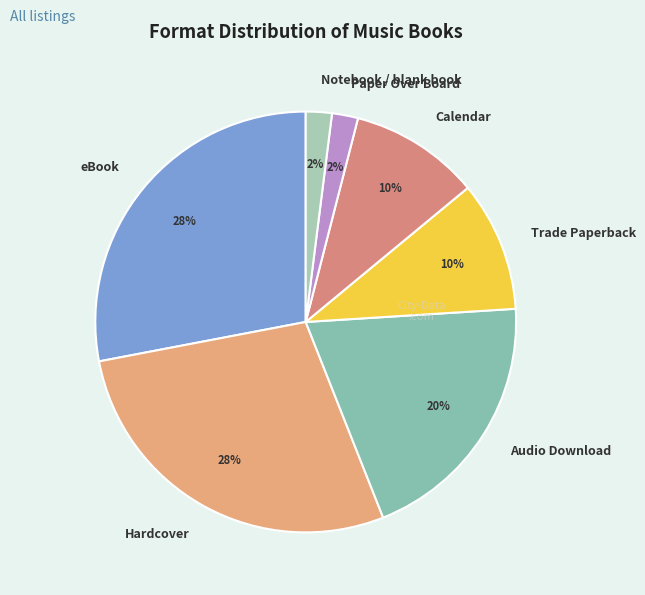

To the nearest percent, what is the average slice percentage?

14%